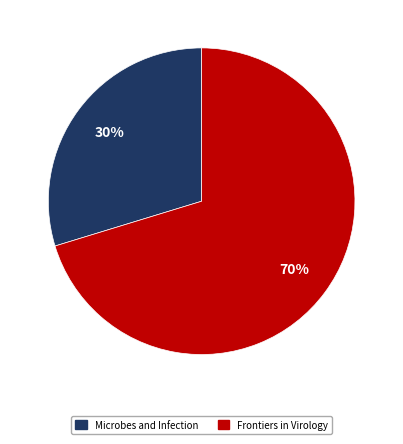

Which has a higher value, Frontiers in Virology or Microbes and Infection?

Frontiers in Virology